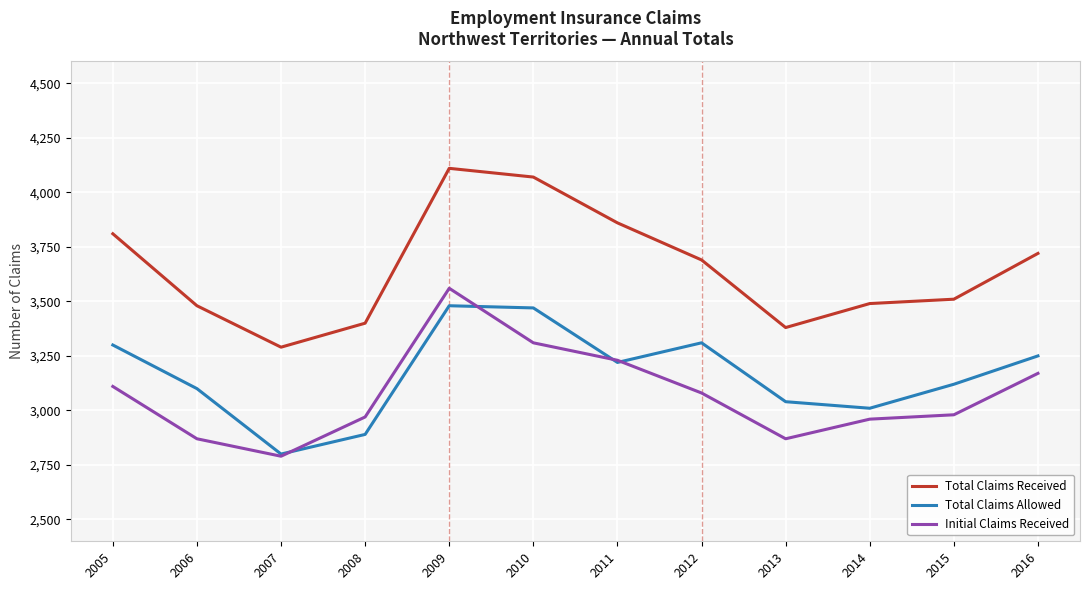

At which category does Total Claims Allowed reach its first local valley?

2007